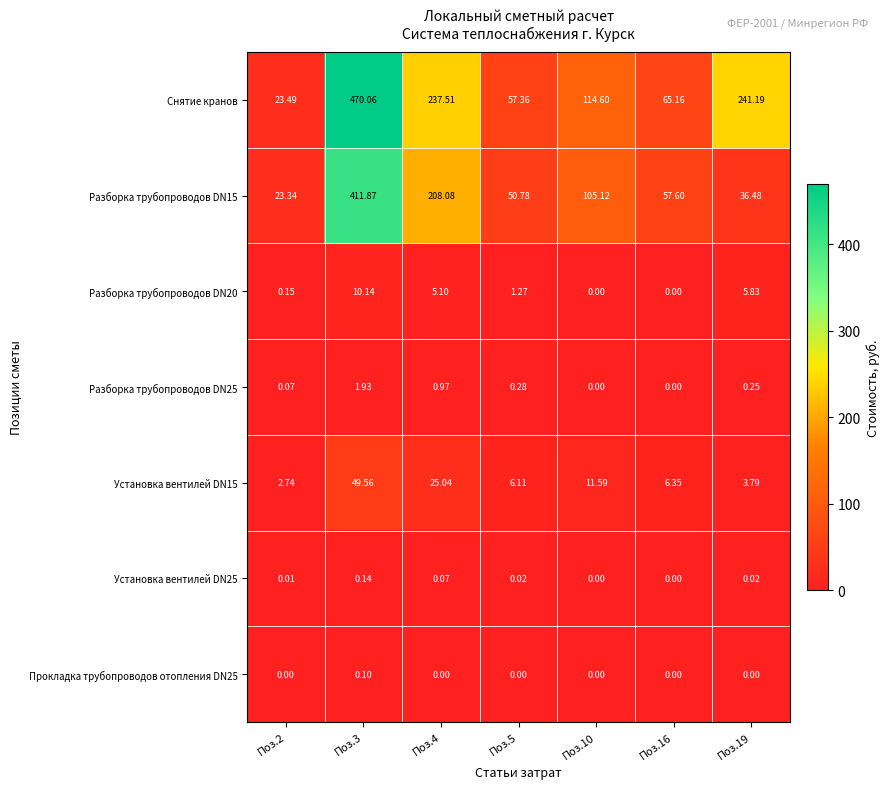

Which series changed the most between Поз.5 and Поз.10?

Снятие кранов